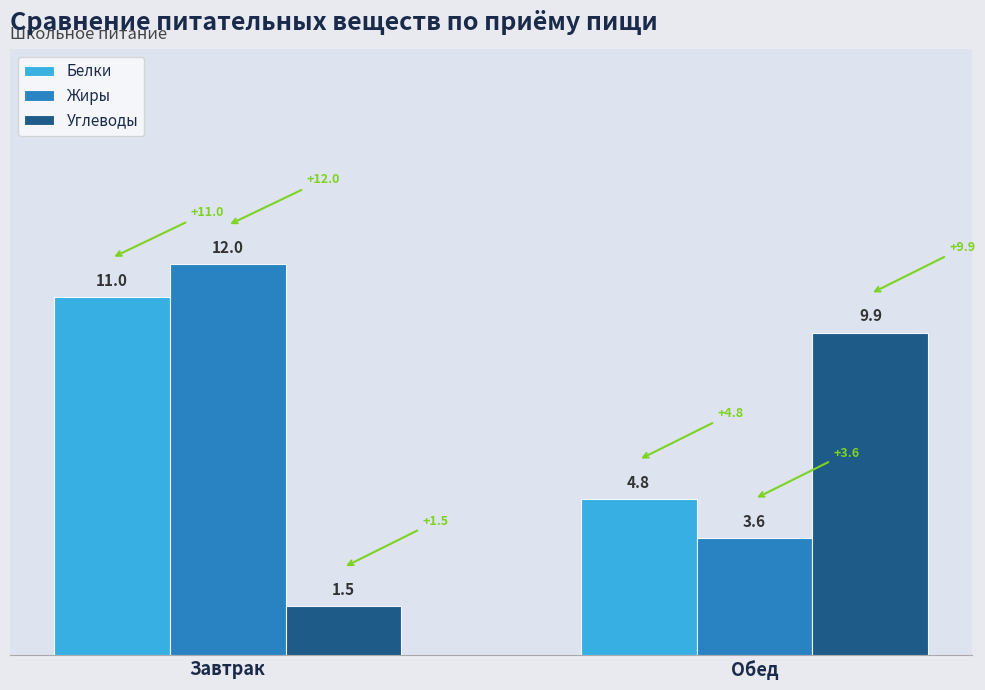

Which category has the highest value in the Белки series?

Завтрак